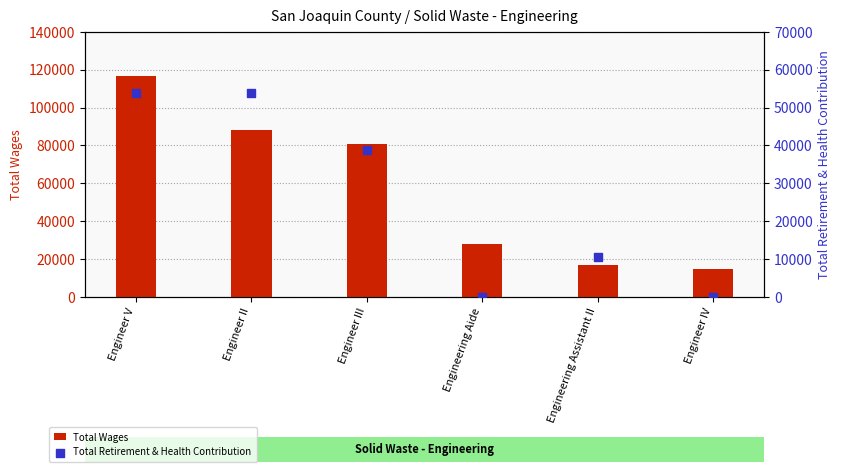

At which category is the sum across all series the highest?

Engineer V